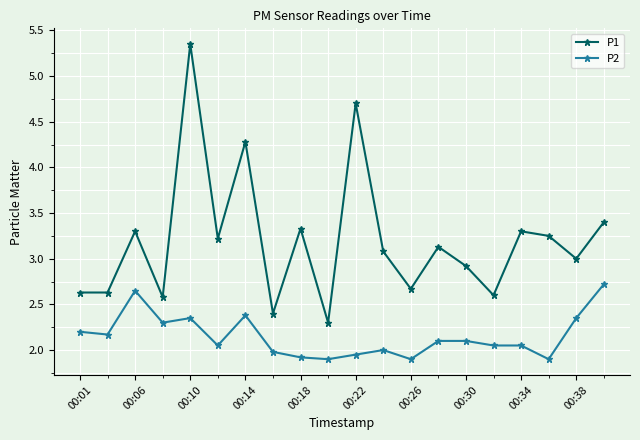

True or false: P1 and P2 cross at least once.

False